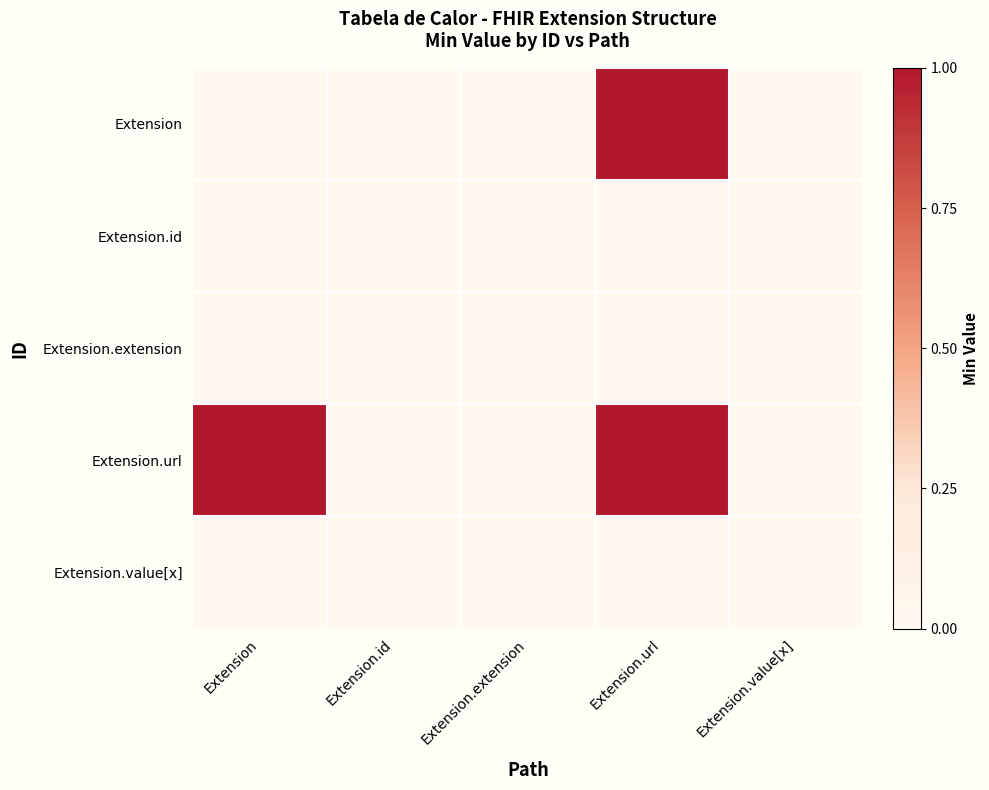

Which series has the largest range (max minus min)?

Extension